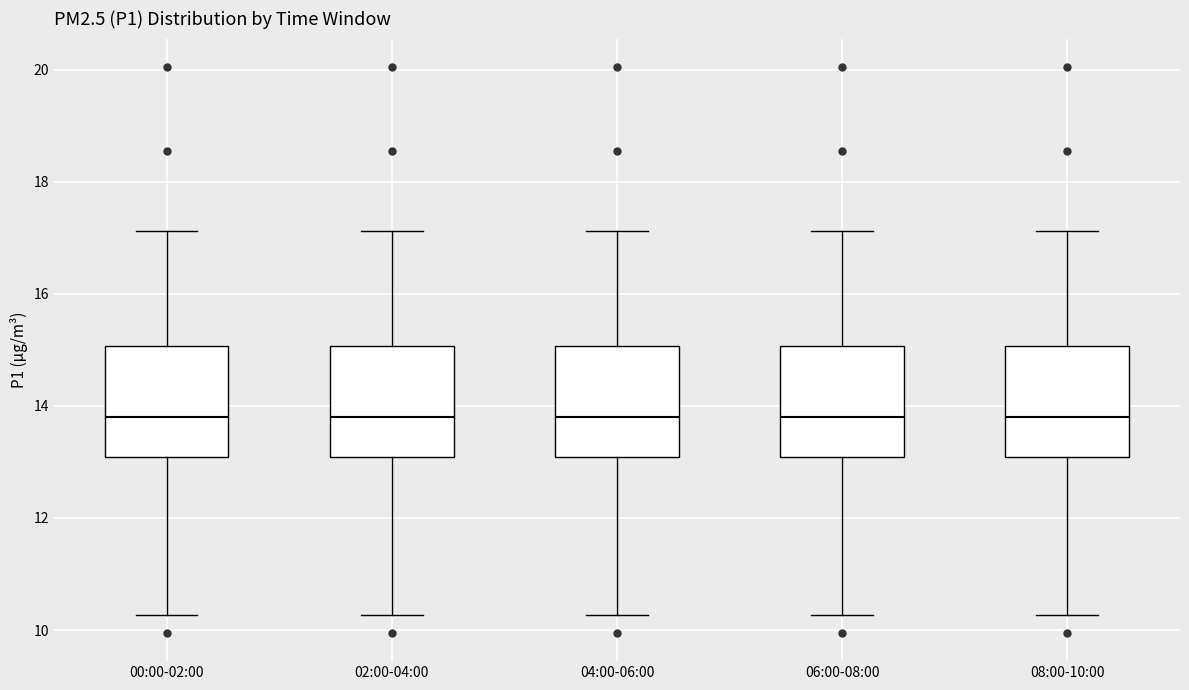

Reading left to right, read every box against the y-axis: the position of its median line, the range the box covers, and the ends of its whiskers. The values are not printed on the chart, so give them approximately, as read against the axis.

00:00-02:00: median 13.8, box 13.0 to 15.0, whiskers 10.2 to 17.2
02:00-04:00: median 13.8, box 13.0 to 15.0, whiskers 10.2 to 17.2
04:00-06:00: median 13.8, box 13.0 to 15.0, whiskers 10.2 to 17.2
06:00-08:00: median 13.8, box 13.0 to 15.0, whiskers 10.2 to 17.2
08:00-10:00: median 13.8, box 13.0 to 15.0, whiskers 10.2 to 17.2